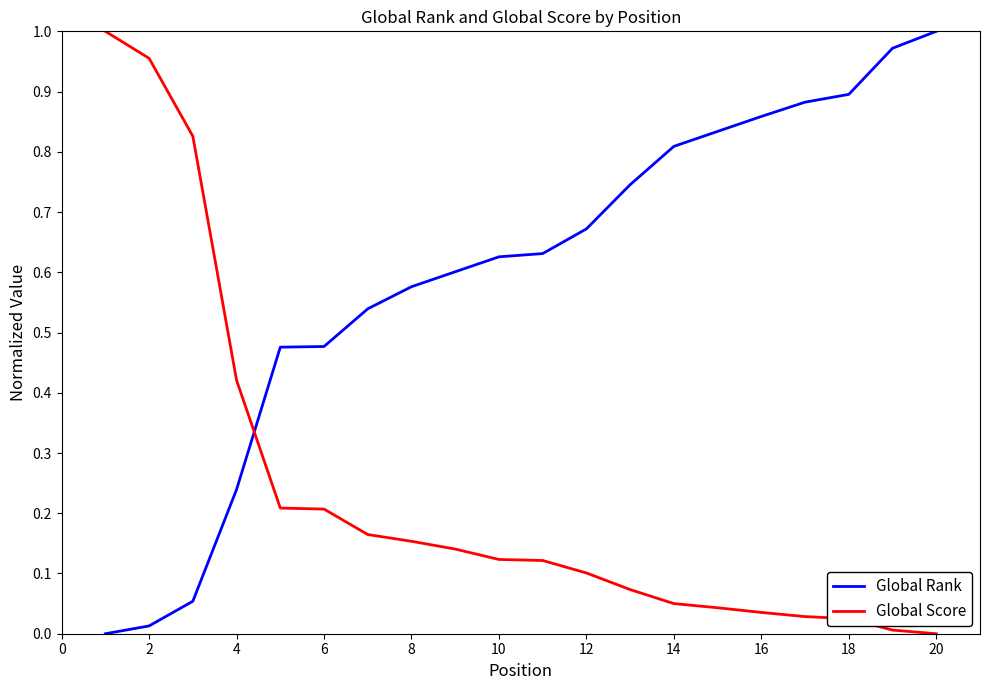

After their last crossing, which series has the higher values: Global Rank or Global Score?

Global Rank